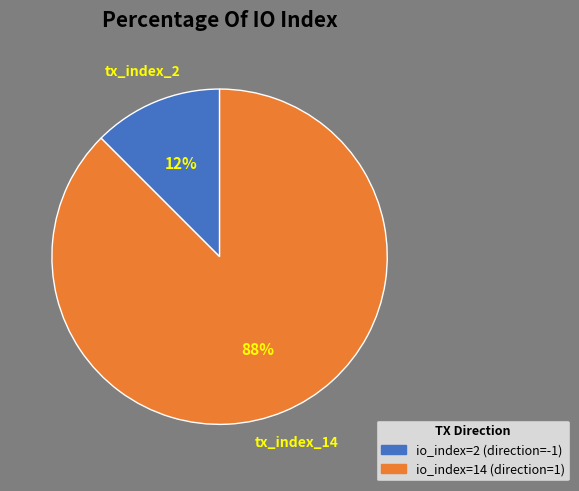

To the nearest percent, what is the average slice percentage?

50%